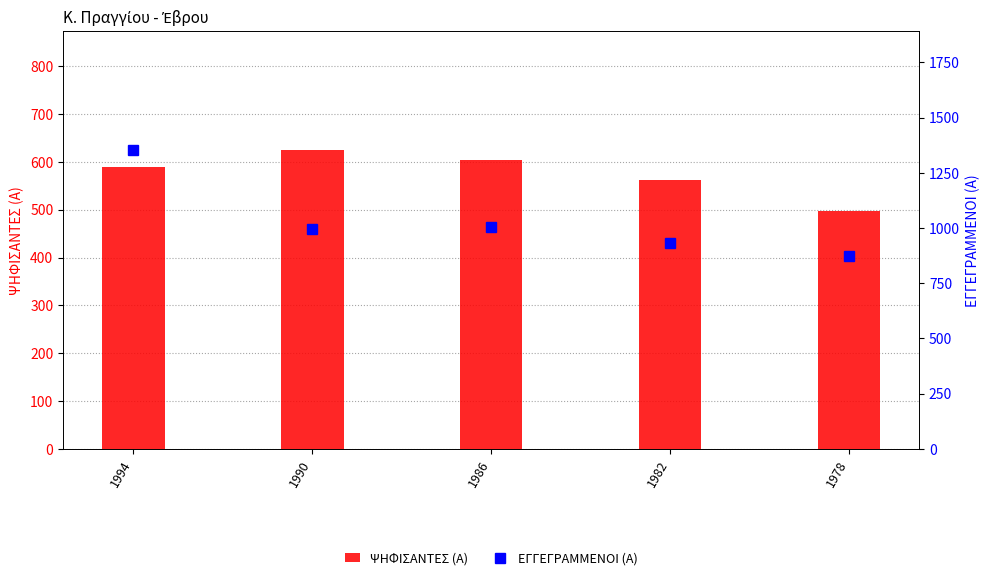

The value of ΕΓΓΕΓΡΑΜΜΕΝΟΙ (Α) at 1986 is 275. True or false?

False